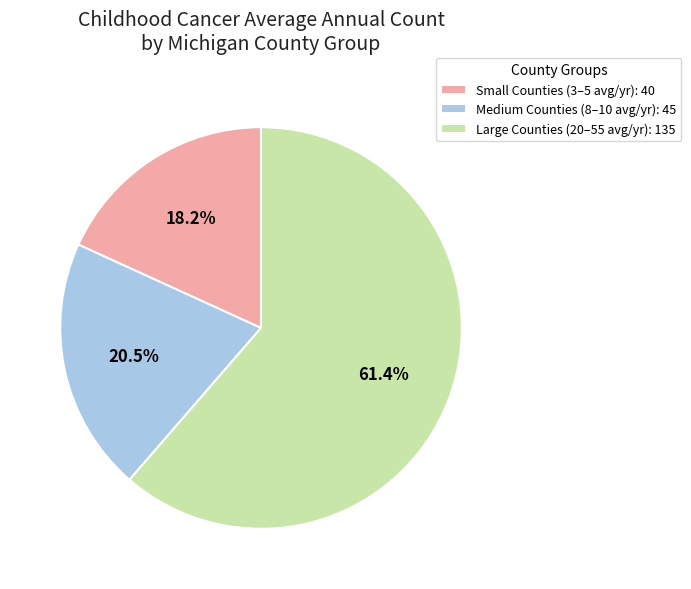

Which has a higher value, Medium Counties (8–10 avg/yr): 45 or Small Counties (3–5 avg/yr): 40?

Medium Counties (8–10 avg/yr): 45